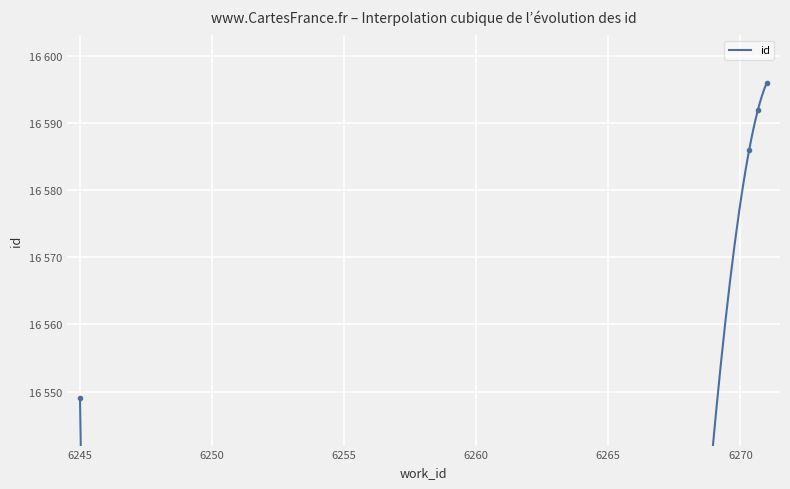

What is the sum of the values at 6270 and 6245?

33135